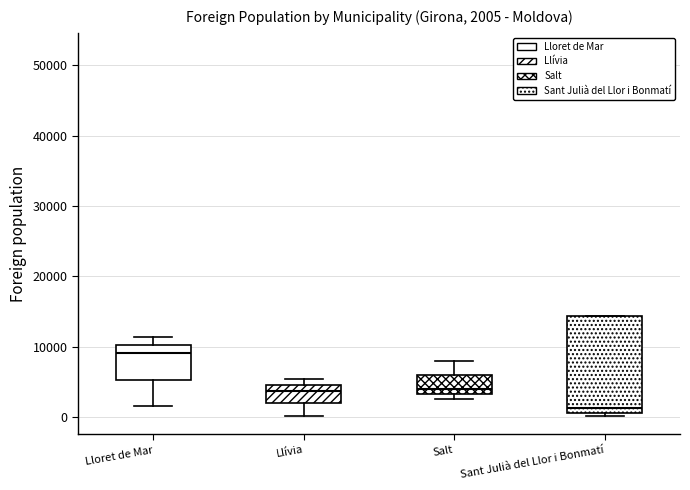

Which box's median line is the highest?

Lloret de Mar